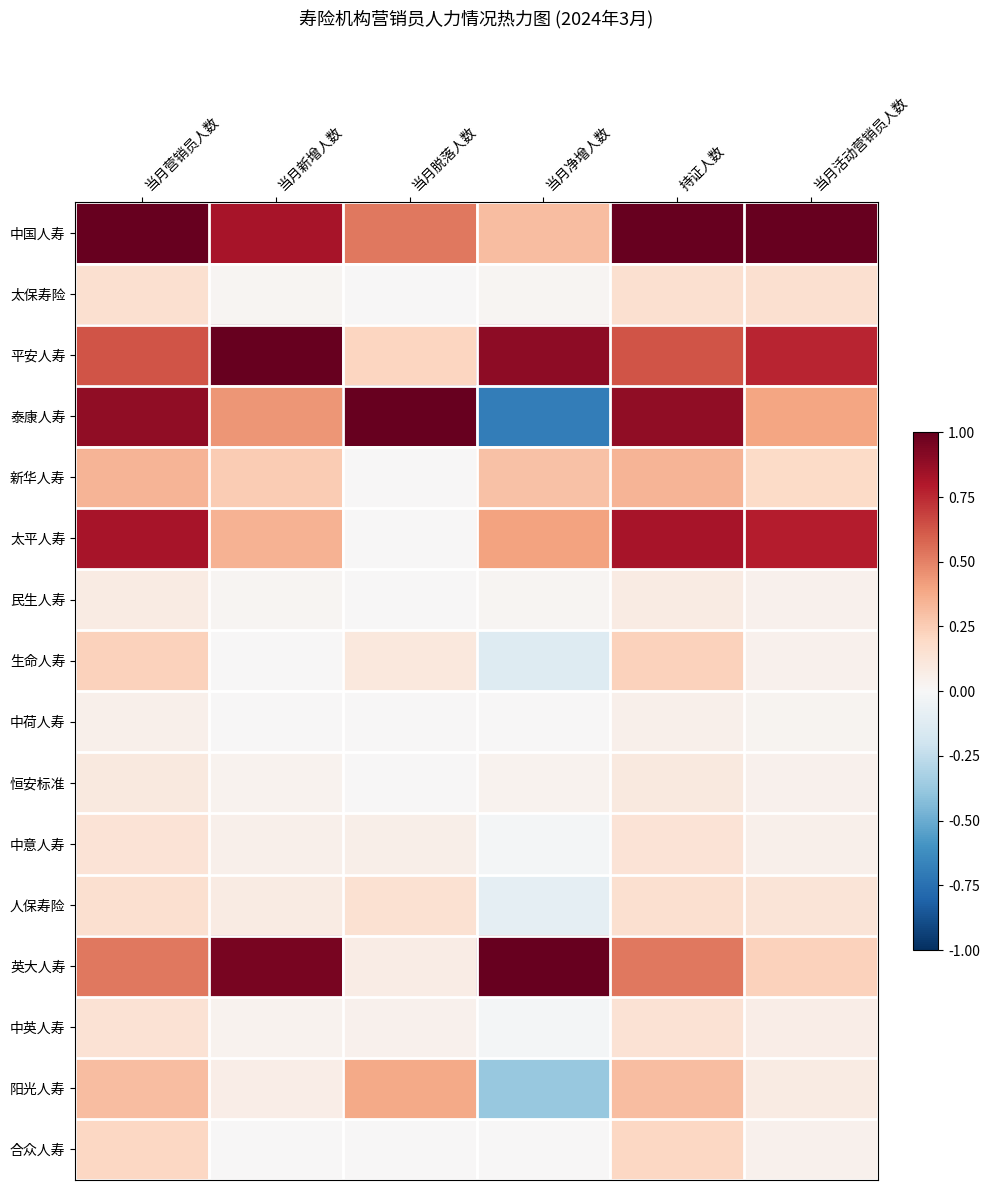

What is the smallest value displayed?

-0.7